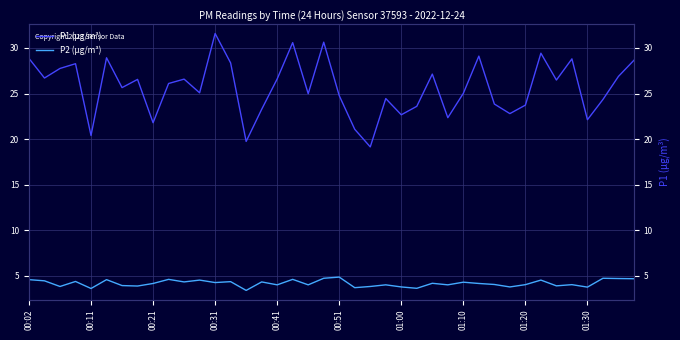

In P1 (μg/m³), how many points are lower than both neighbors (excluding endpoints)?

13